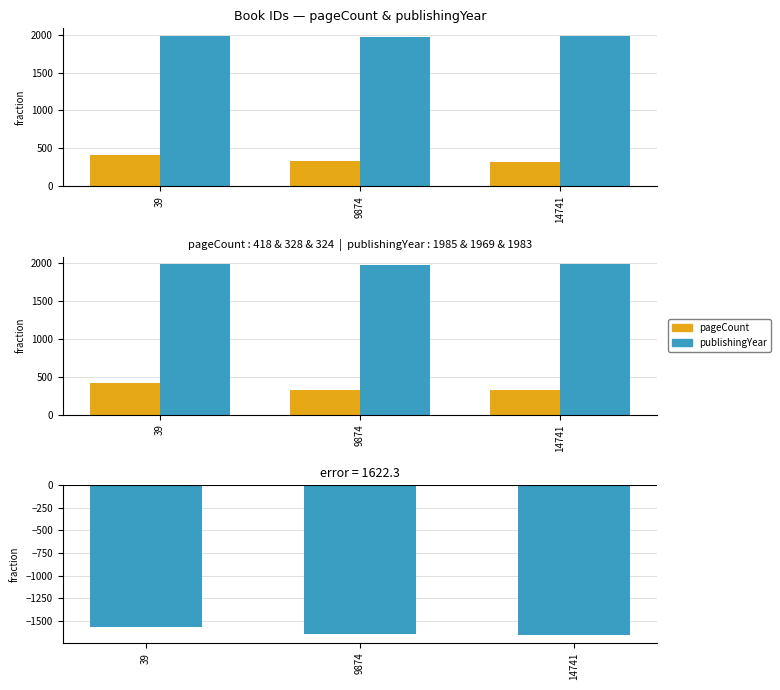

How many groups of bars are there?

3